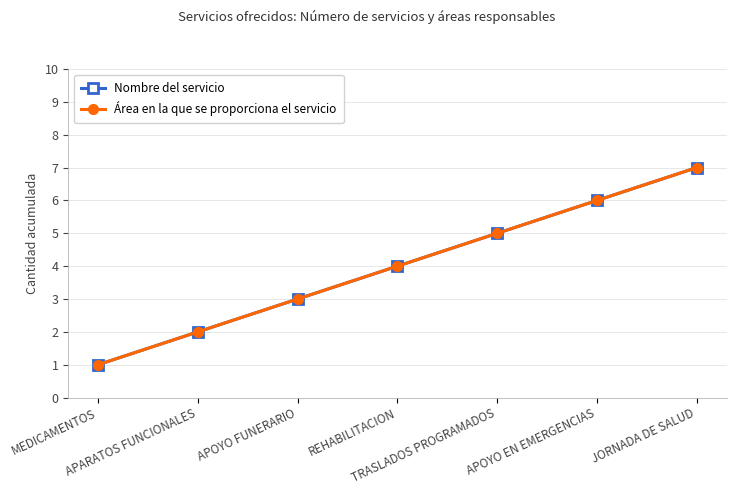

What is the value of the Nombre del servicio point at the 2nd from the left?

2